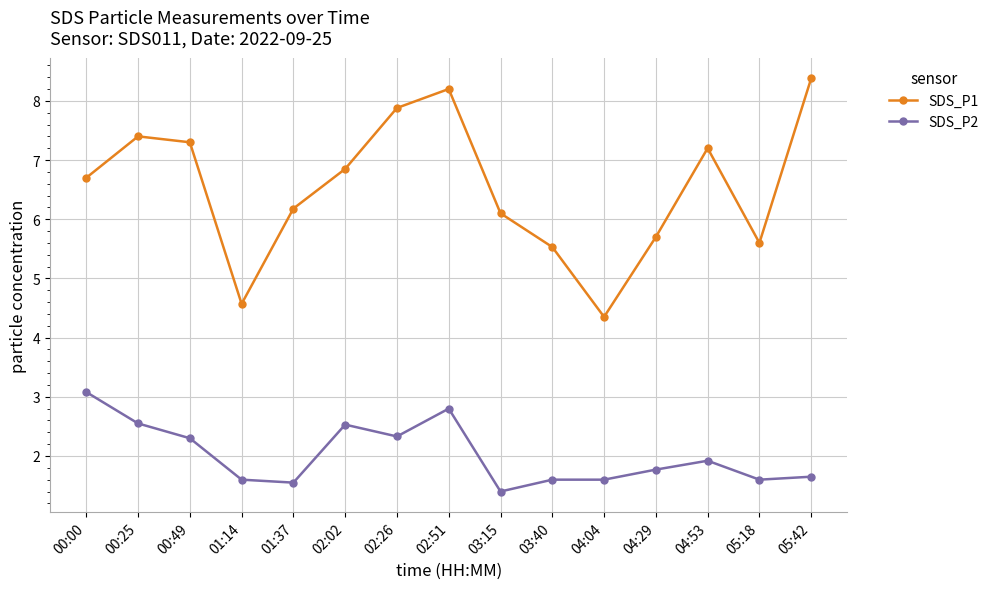

What is the average value of the SDS_P2 series?

2.0